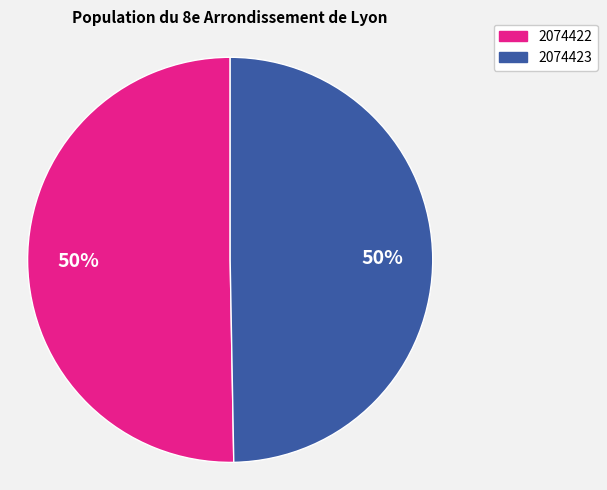

The 2074422 slice represents 61% of the pie. True or false?

False